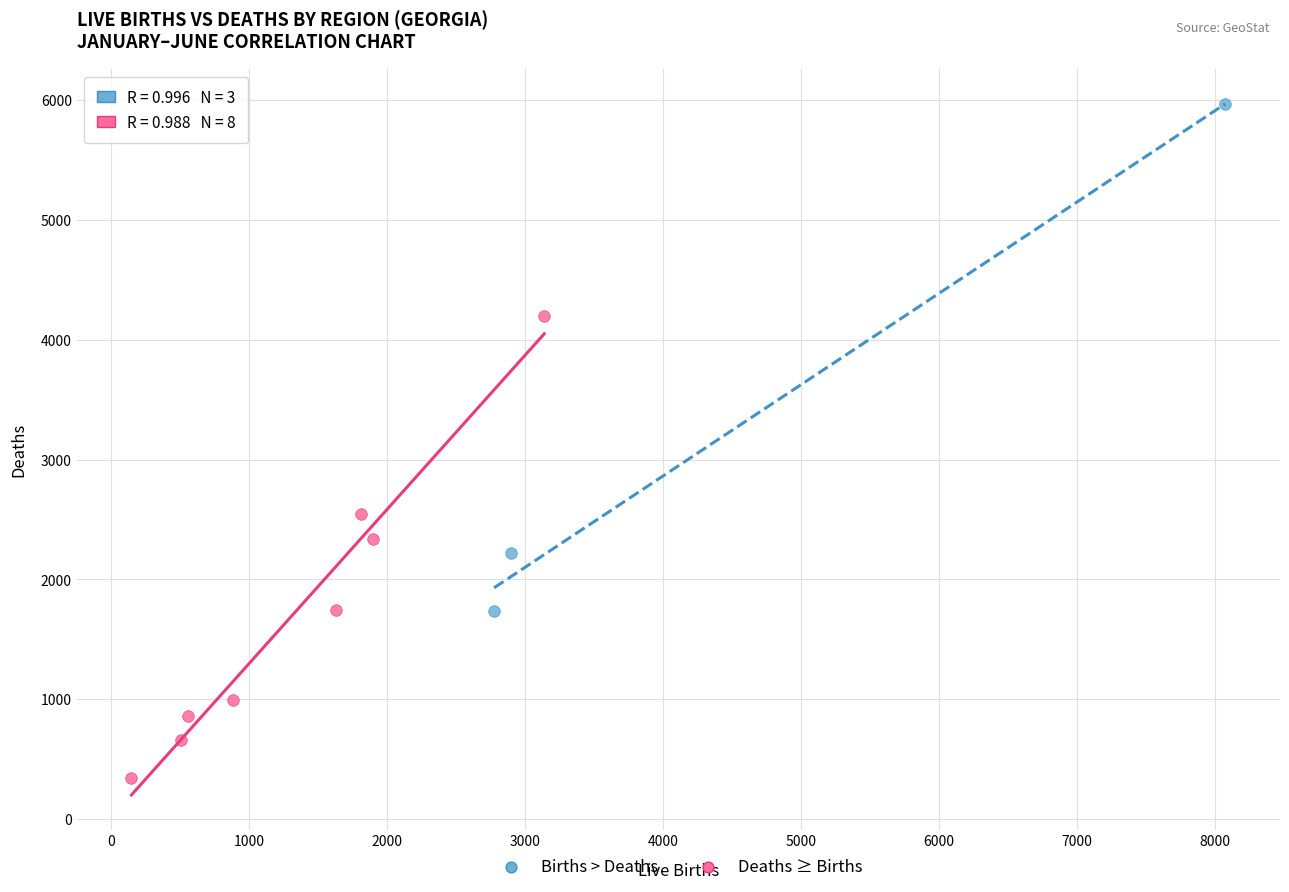

Which series contains the lowest Y value?

Deaths ≥ Births